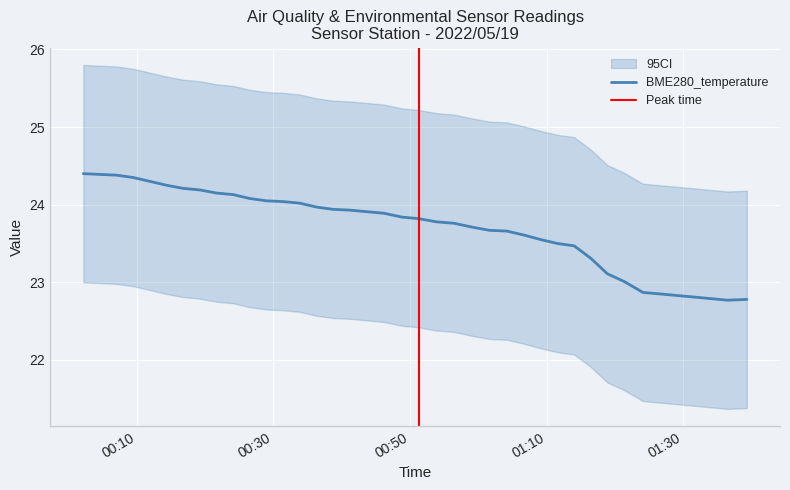

What is the total value across all series at 2022/05/19 00:46:11?

71.0